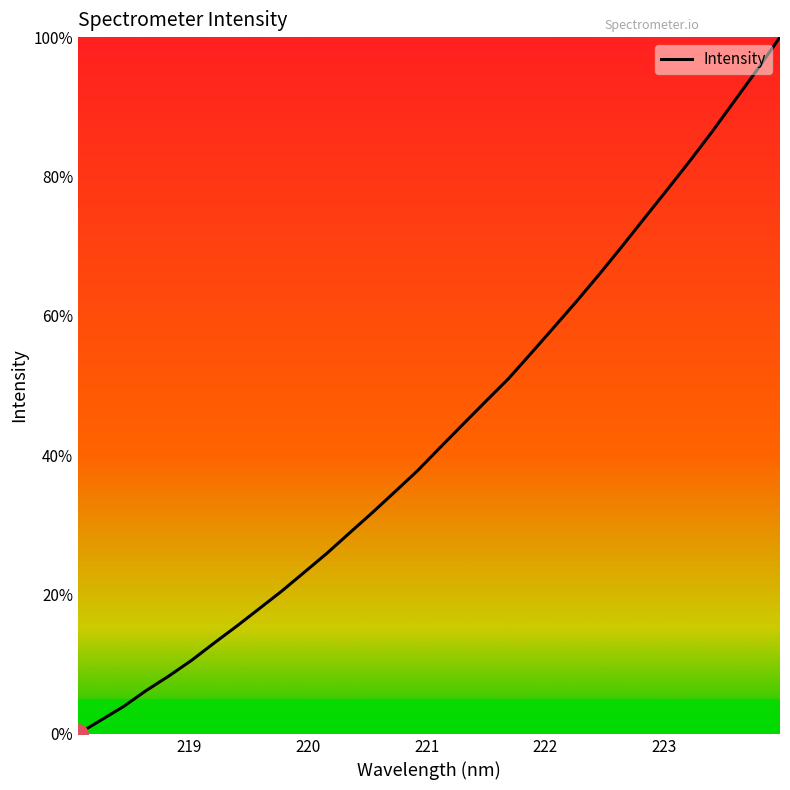

What is the difference between the maximum and minimum values?

100.0